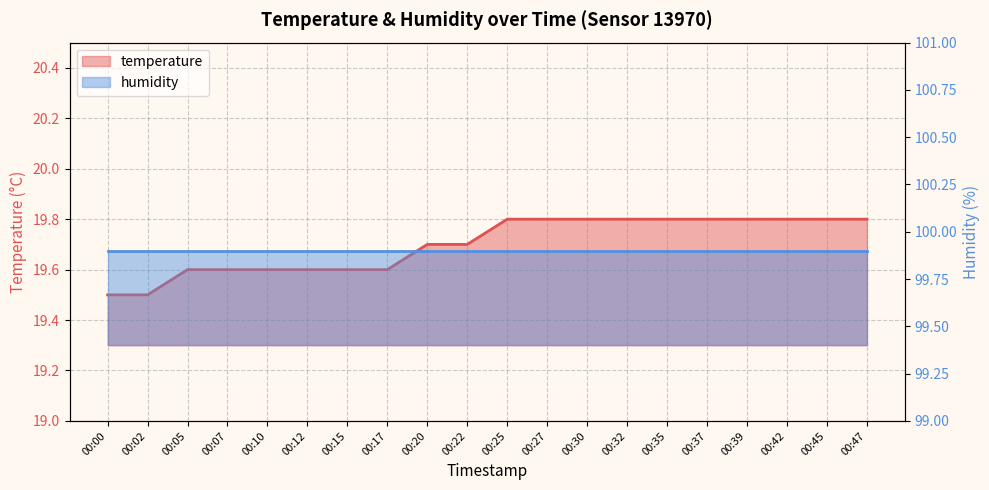

True or false: the data shows 19.6 at 00:10.

True